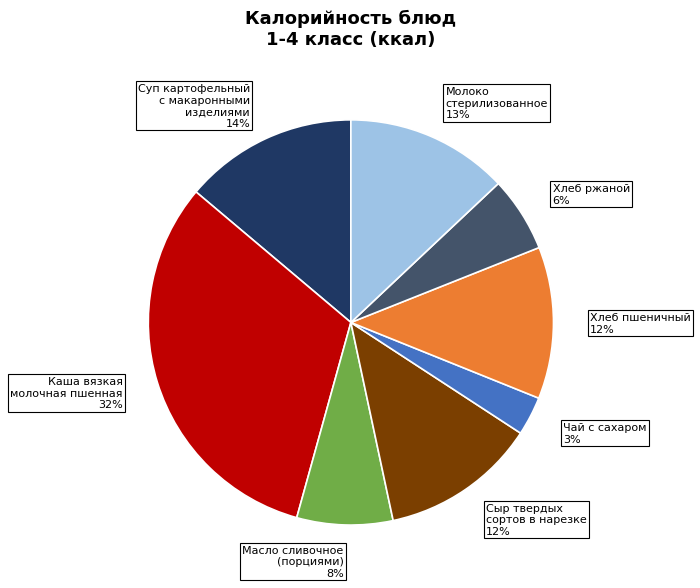

Approximately how many times larger is the value at Хлеб ржаной compared to Суп картофельный с макаронными изделиями?

0.4